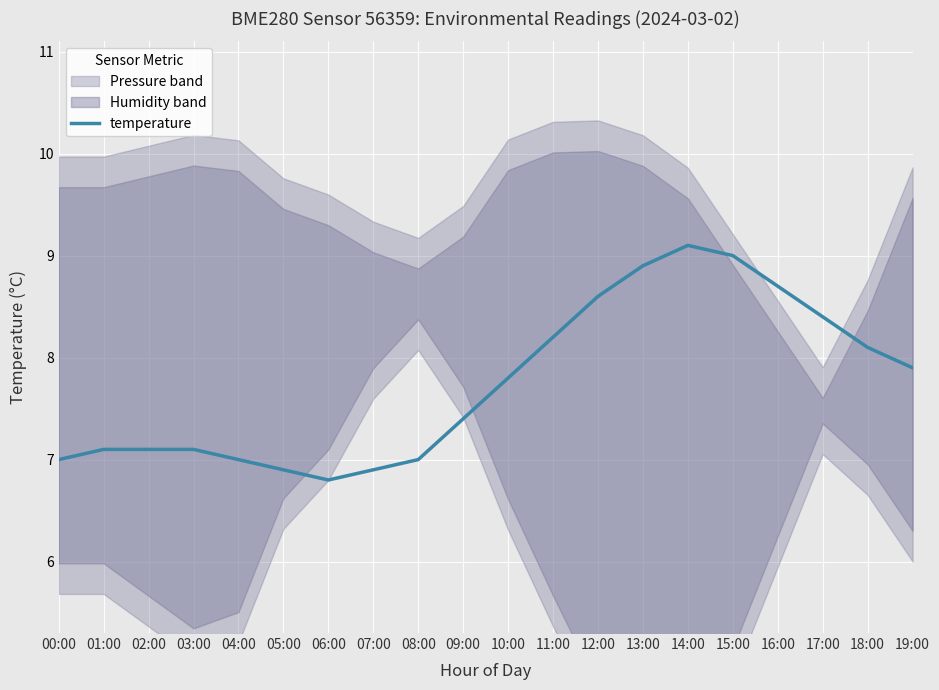

Approximately how many times larger is the value at 10:00 compared to 02:00?

1.1